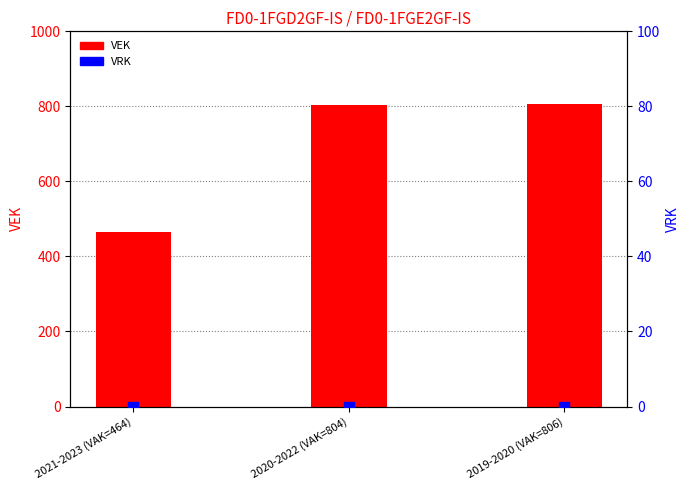

At which category is the sum across all series the highest?

2019-2020 (VAK=806)